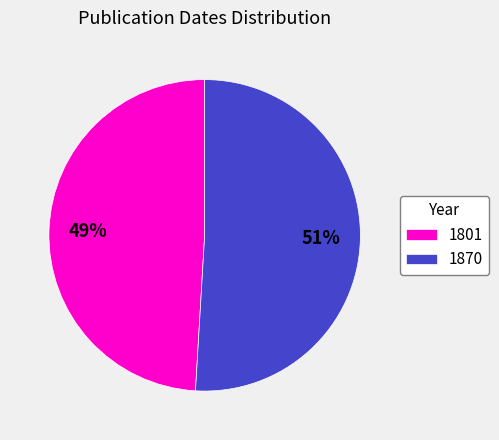

How many segments does this pie chart have?

2